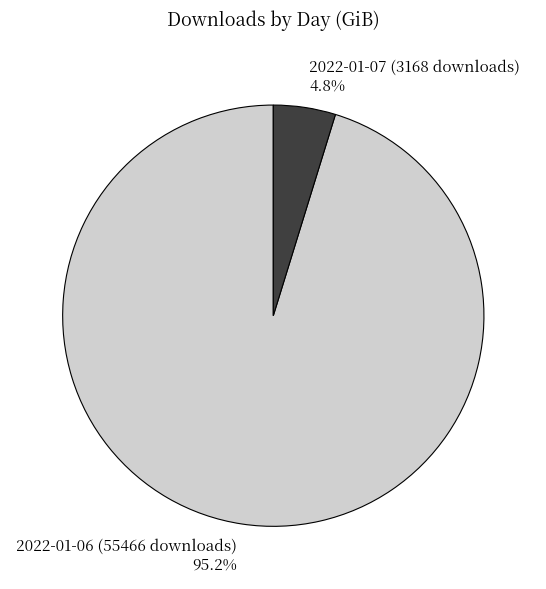

How many segments does this pie chart have?

2